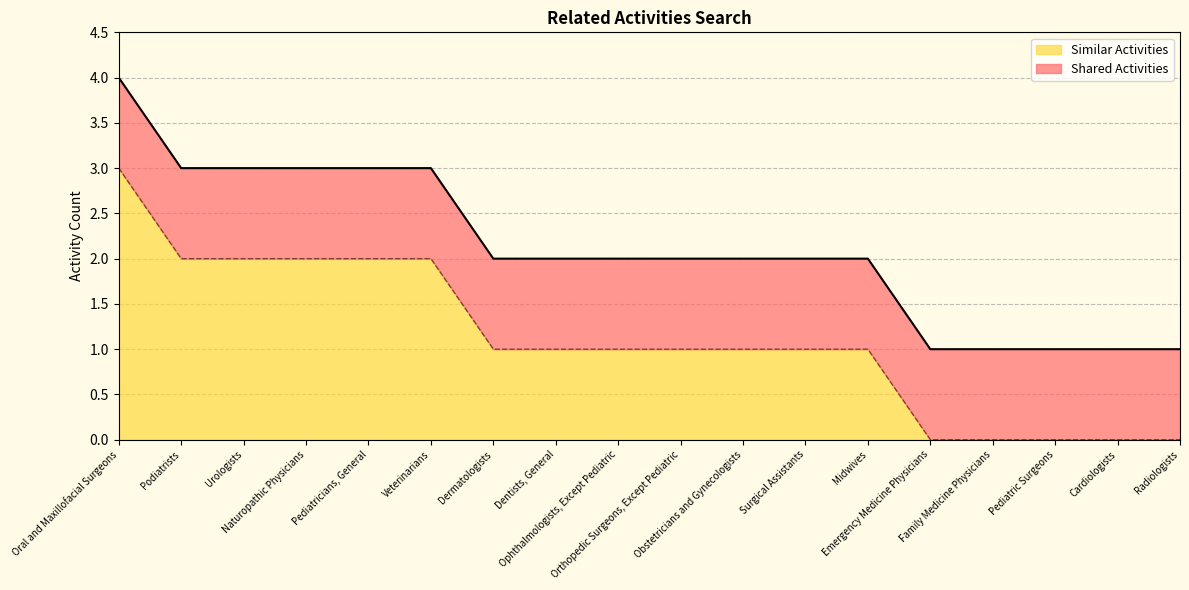

How many lines are shown in the chart?

2